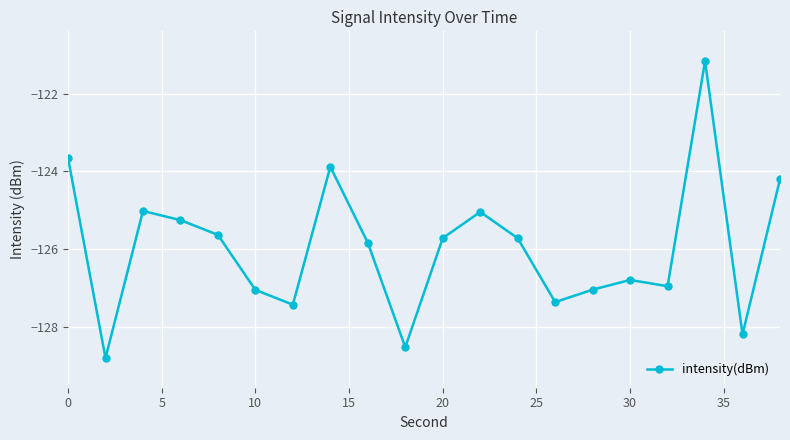

What is the value of the 5th point from the left?

-125.6